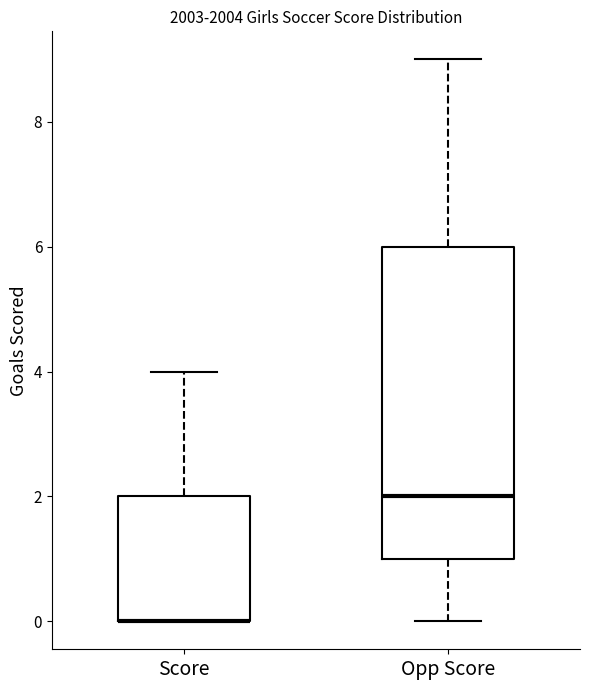

Reading left to right, read every box against the y-axis: the position of its median line, the range the box covers, and the ends of its whiskers. The values are not printed on the chart, so give them approximately, as read against the axis.

Score: median 0 (drawn on the box's lower edge), box 0 to 2, whiskers 0 to 4
Opp Score: median 2, box 1 to 6, whiskers 0 to 9